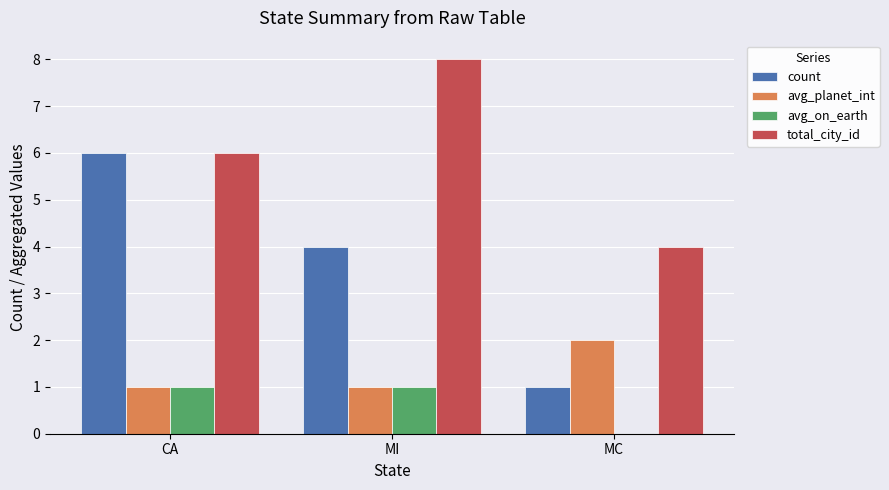

Which category has the highest value across all series?

MI